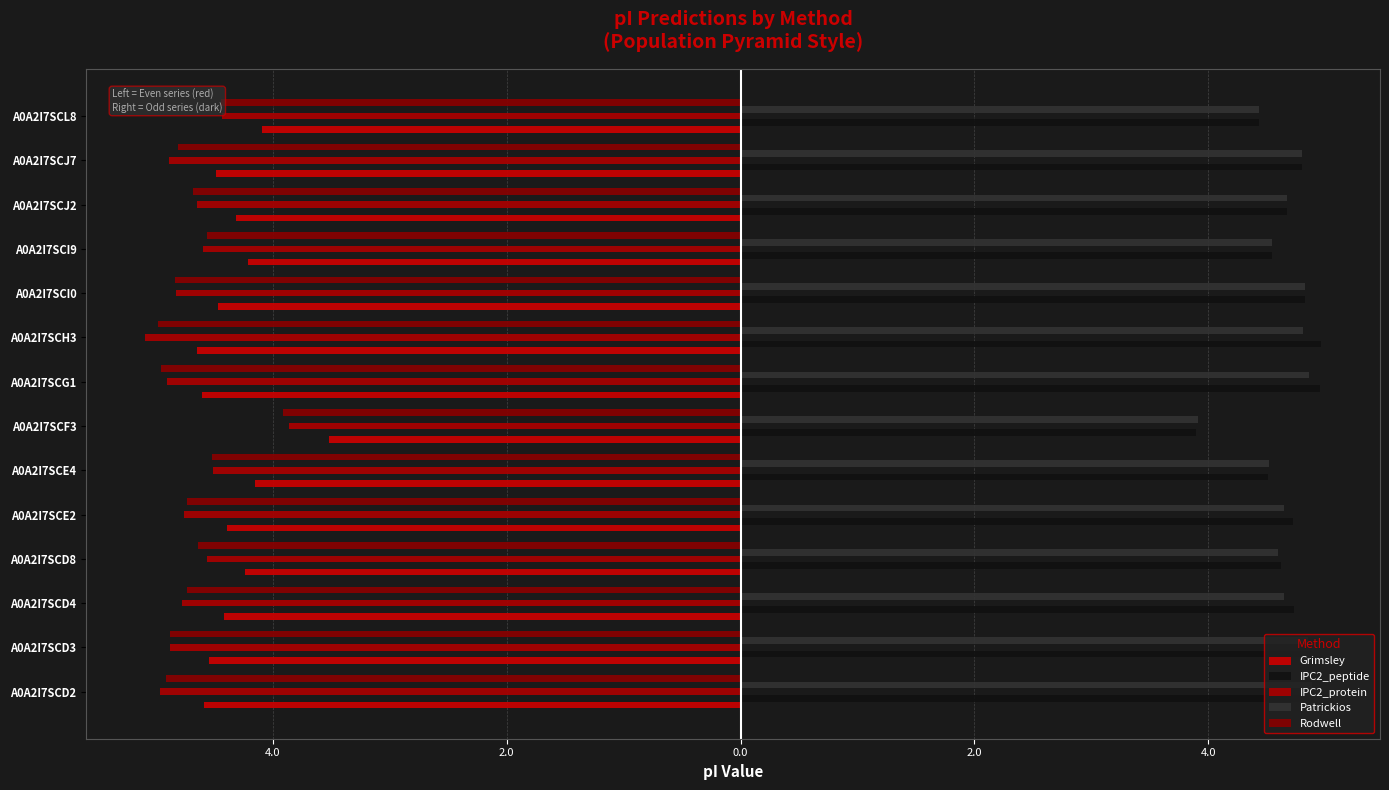

What is the value of the Patrickios bar at the 2nd from the left?

4.9